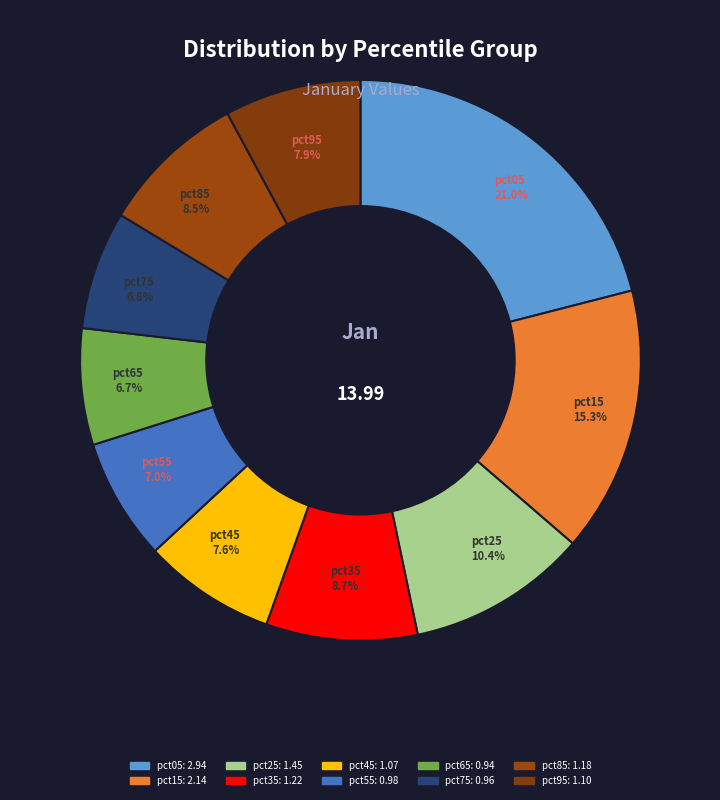

What percentage is NOT represented by pct85?

91.5%